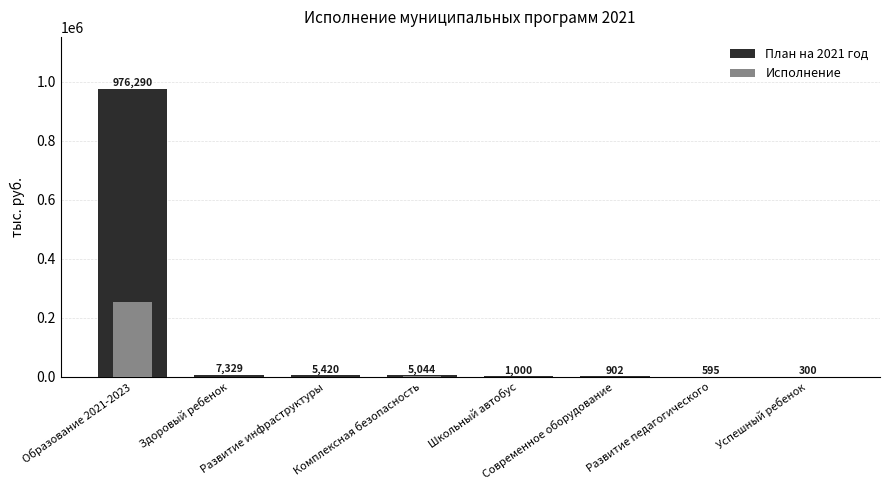

Rank the series by their maximum value, from highest to lowest.

План на 2021 год, Исполнение